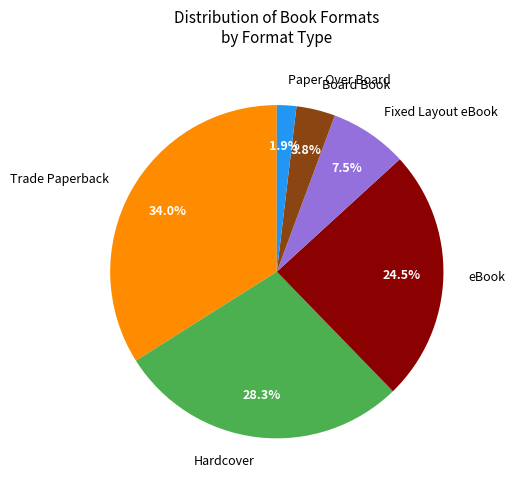

How many slices are in this pie chart?

6